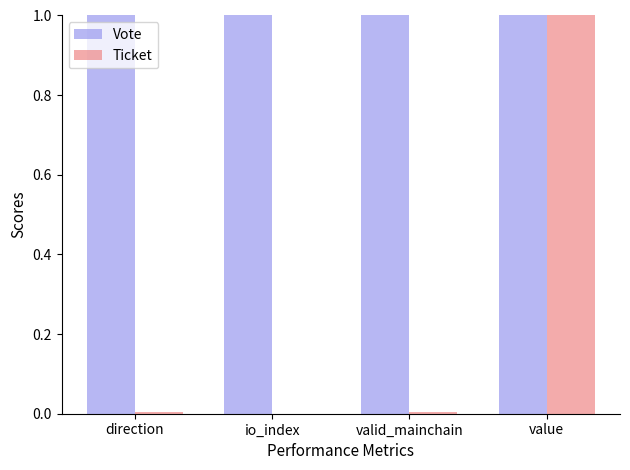

What is the maximum value shown in the chart?

1.0